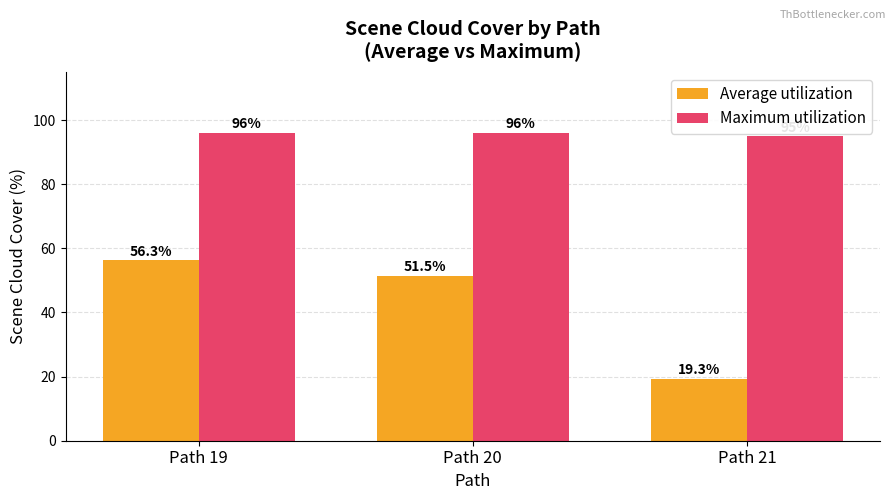

The value of Maximum utilization at Path 20 is 96.0. True or false?

True